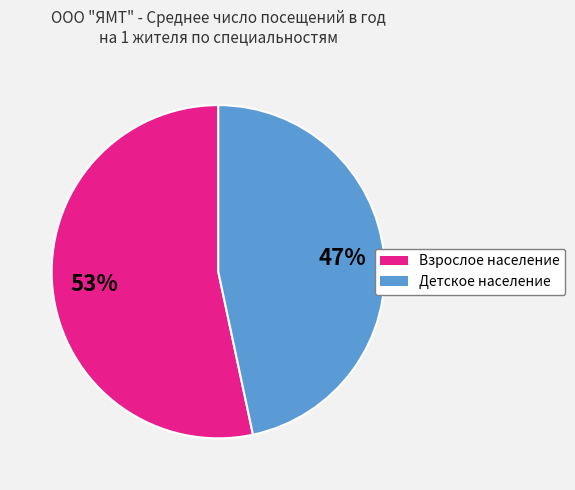

How many slices are in this pie chart?

2